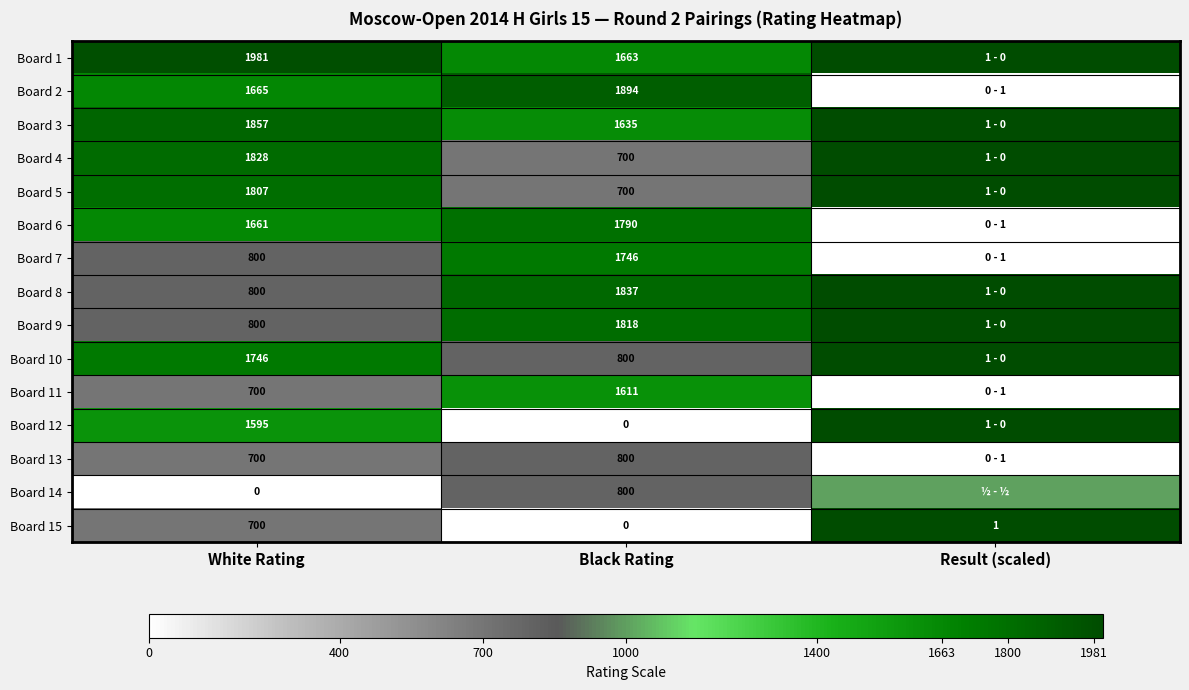

What is the maximum value shown in the chart?

2000